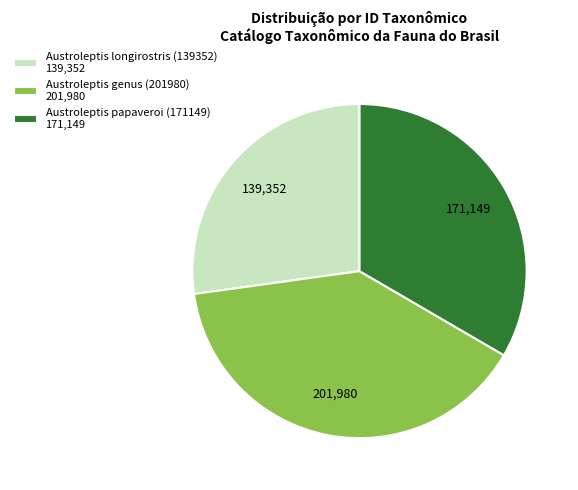

Is the sum of Austroleptis genus (201980) 201,980 and Austroleptis longirostris (139352) 139,352 greater than half?

Yes